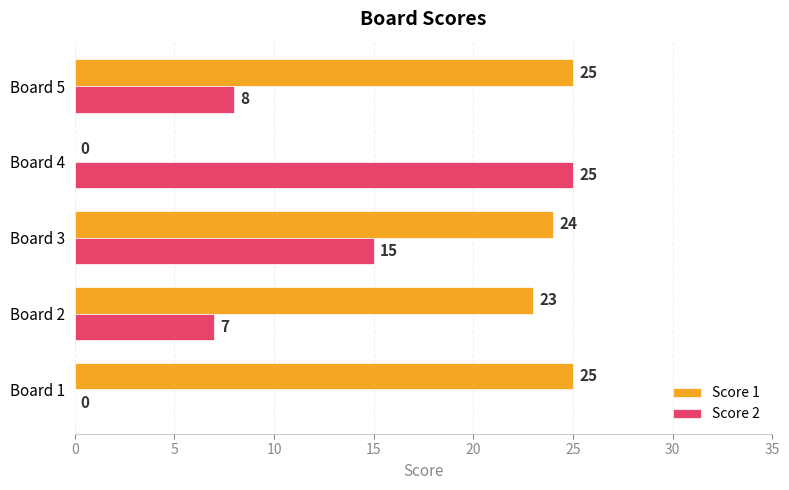

What is the sum of all Score 2 values?

55